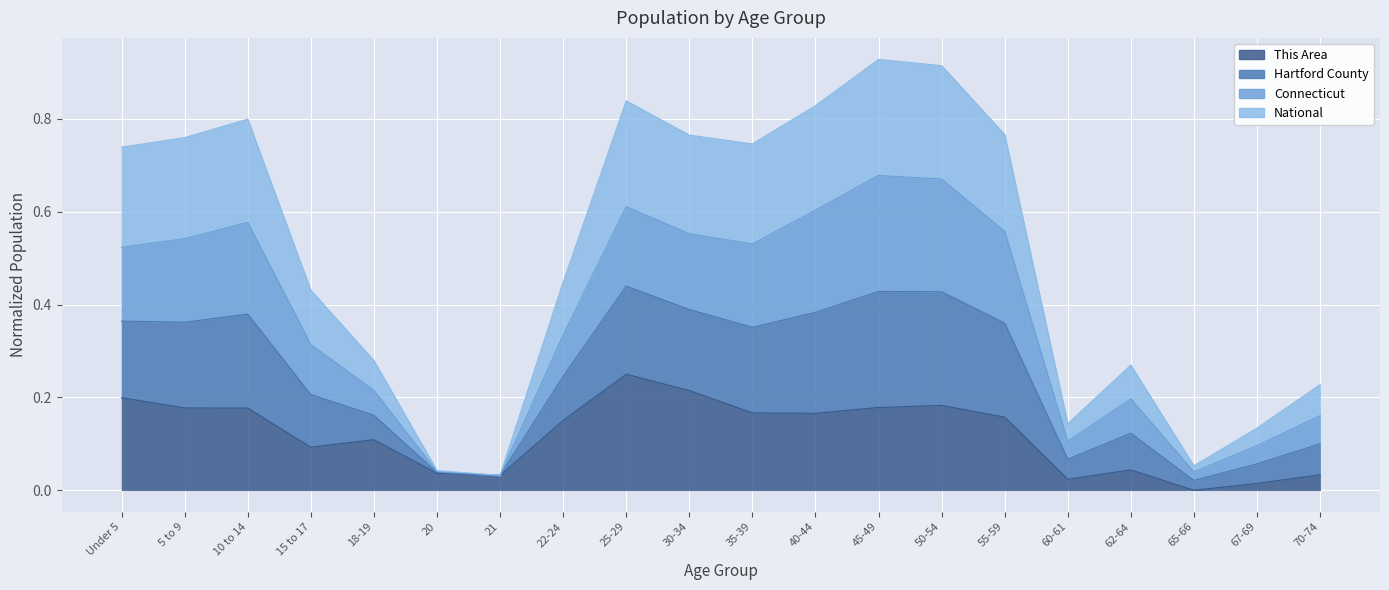

True or false: Hartford County and National cross at least once.

False